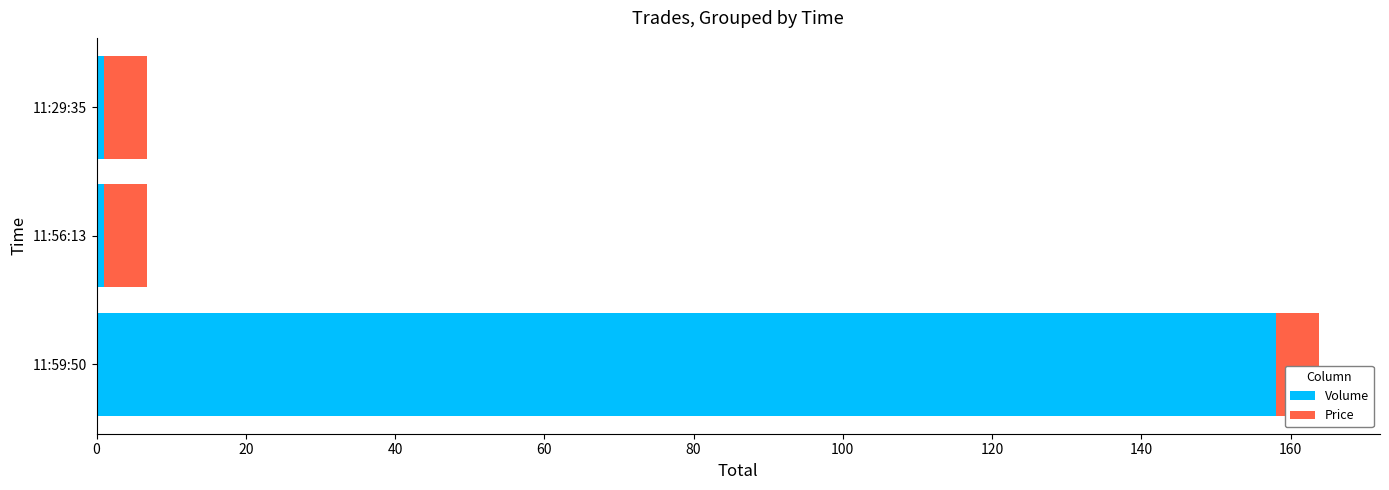

What is the highest value of the Volume series?

158.0